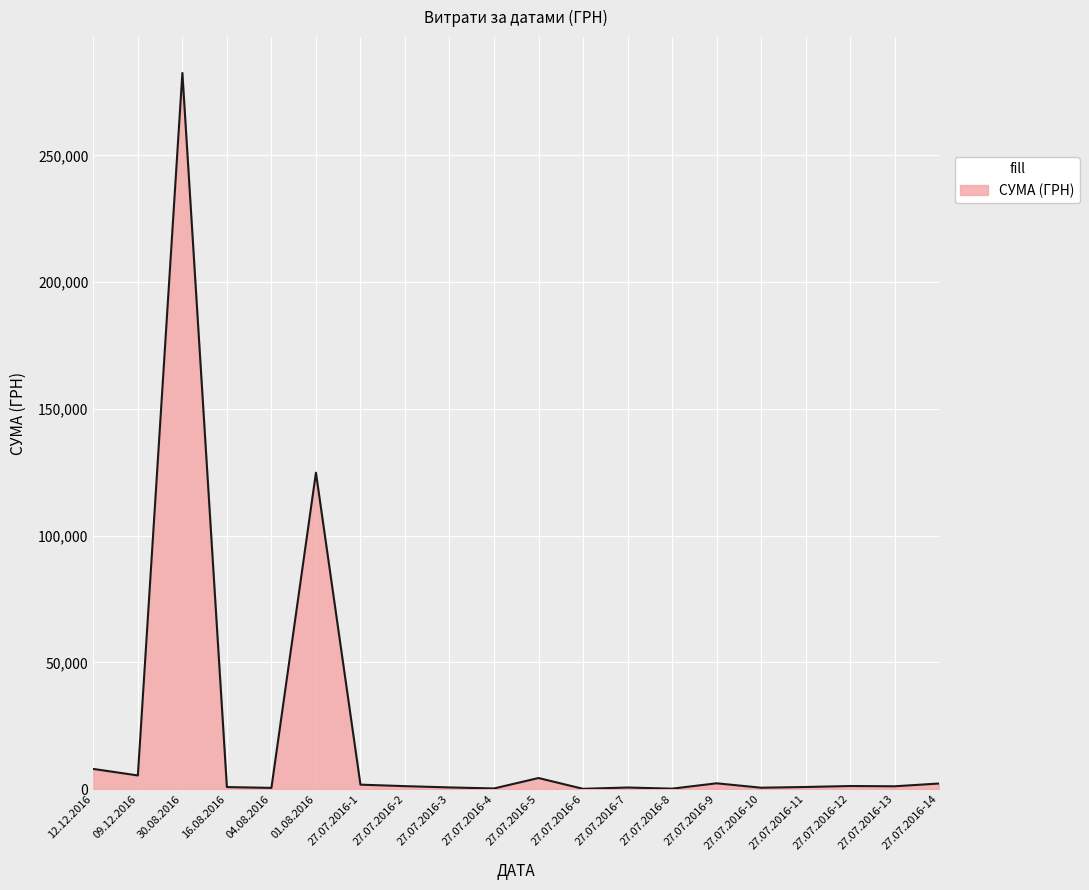

What is the maximum value shown in the chart?

282495.1